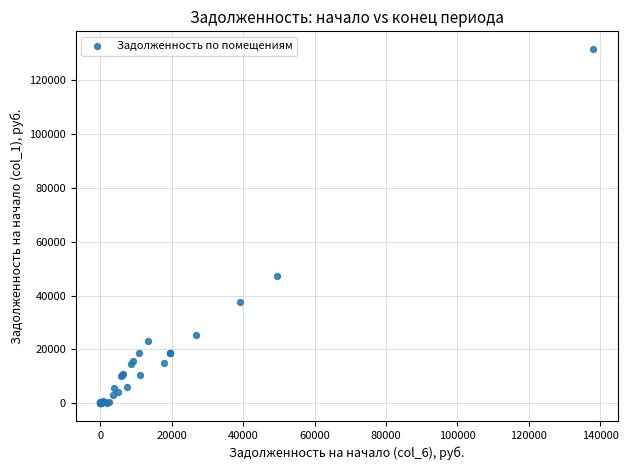

What Y value in the scatter plot is closest to 65769?

47430.9